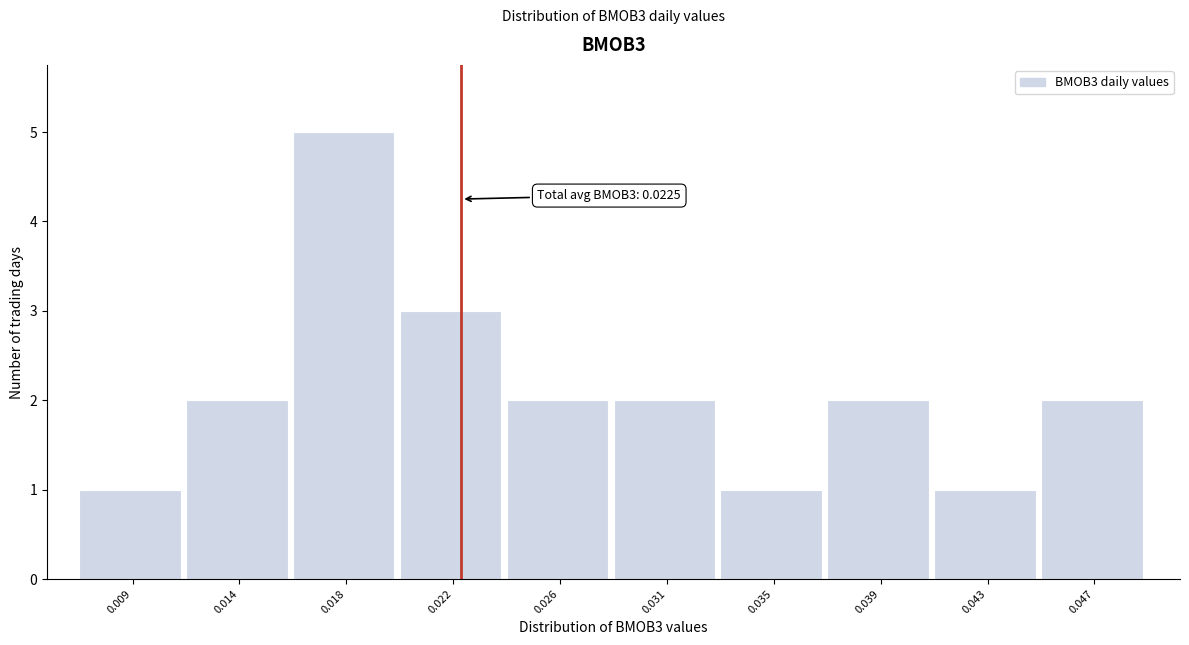

Reading right to left, transcribe all the data shown in this chart.

0.047=2	0.043=1	0.039=2	0.035=1	0.031=2	0.026=2	0.022=3	0.018=5	0.014=2	0.009=1